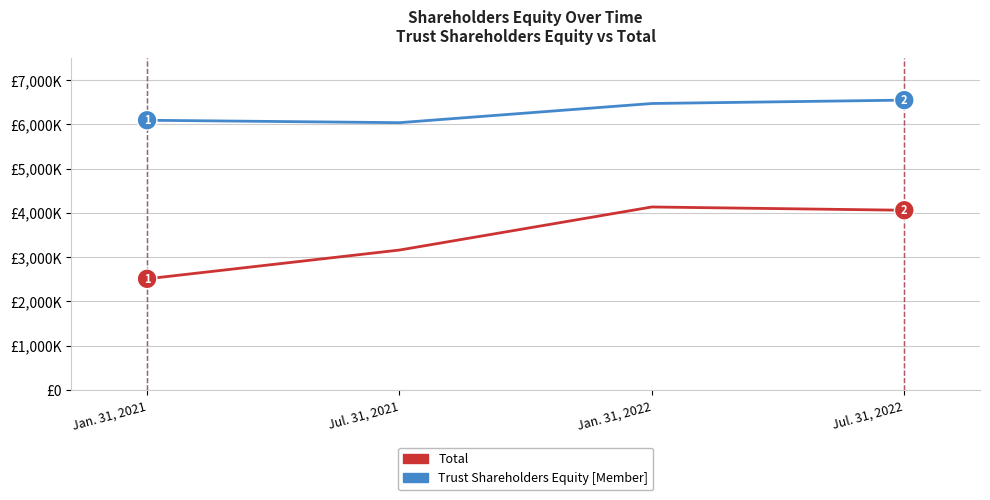

What is the value of the Total point at the 3rd from the left?

4132041